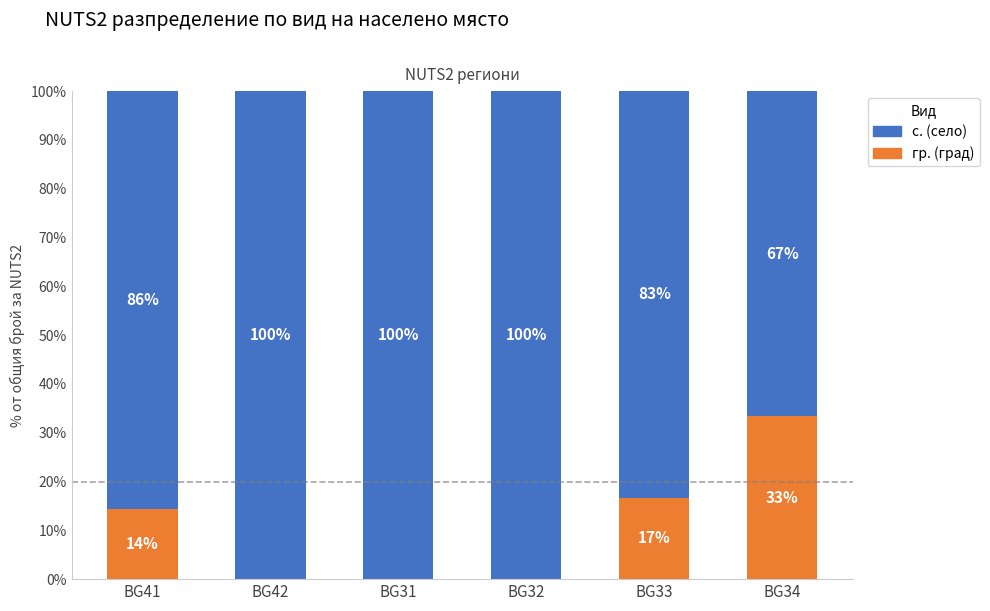

Read the гр. (град) value at BG34.

33.3